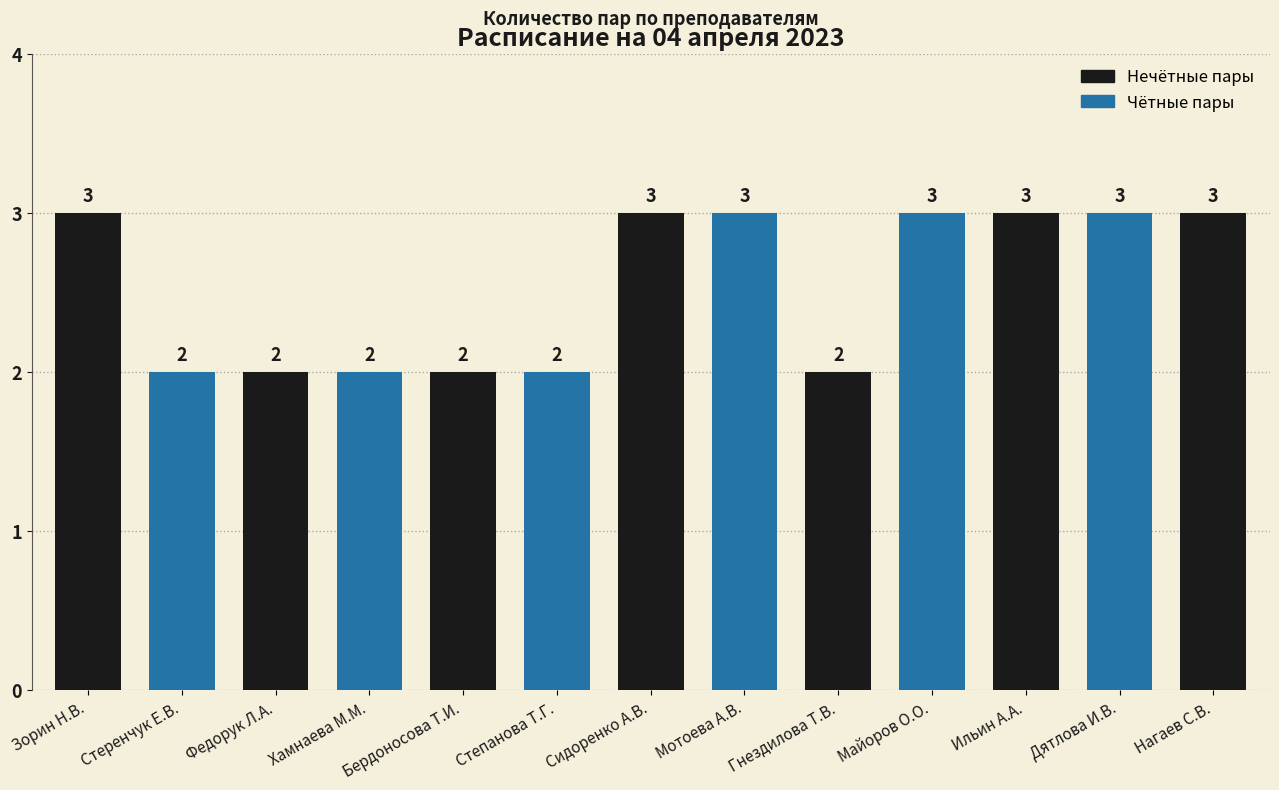

How many data points does each series have?

13